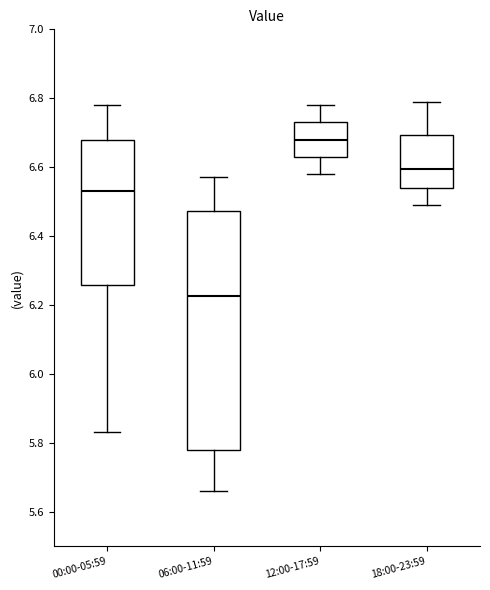

Which box has the highest median line?

12:00-17:59